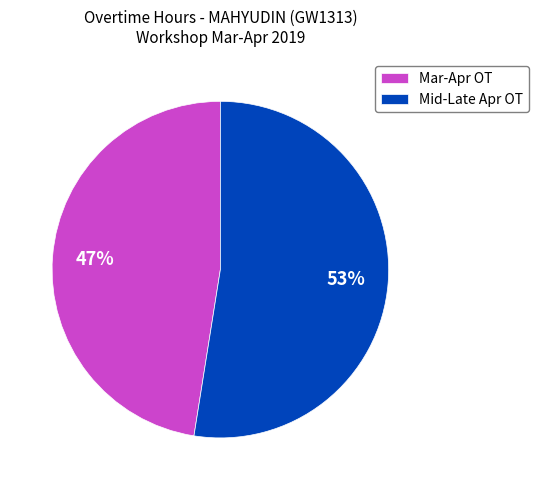

Is it true that Mid-Late Apr OT is 53% of the pie?

True